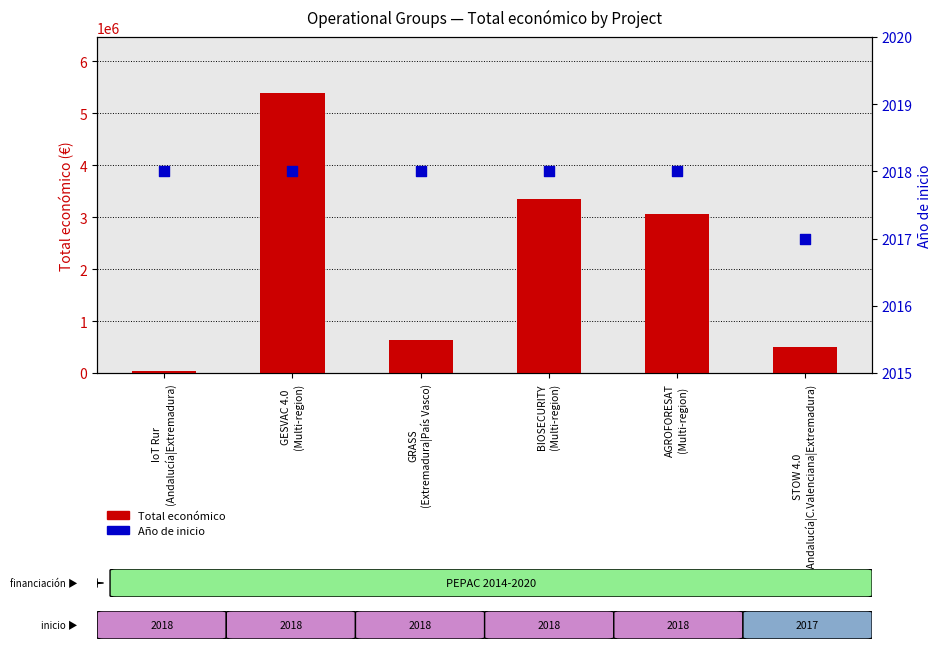

Which series contains the highest Y value?

Total económico